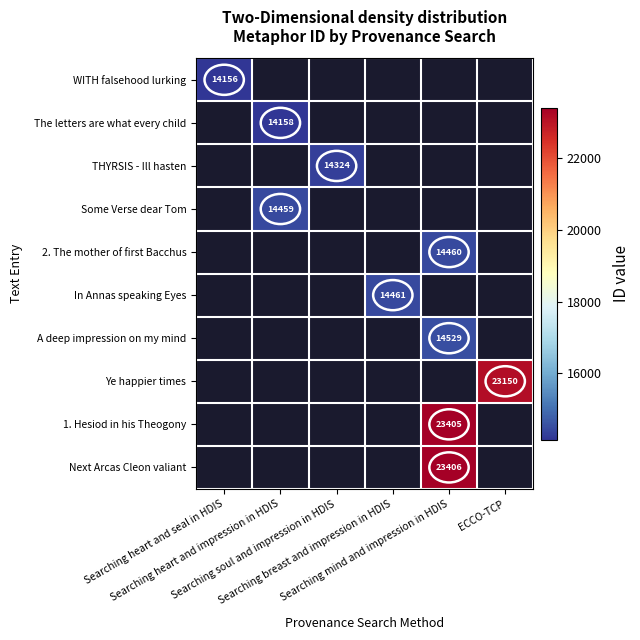

How many positive values does the 2. The mother of first Bacchus series have?

1